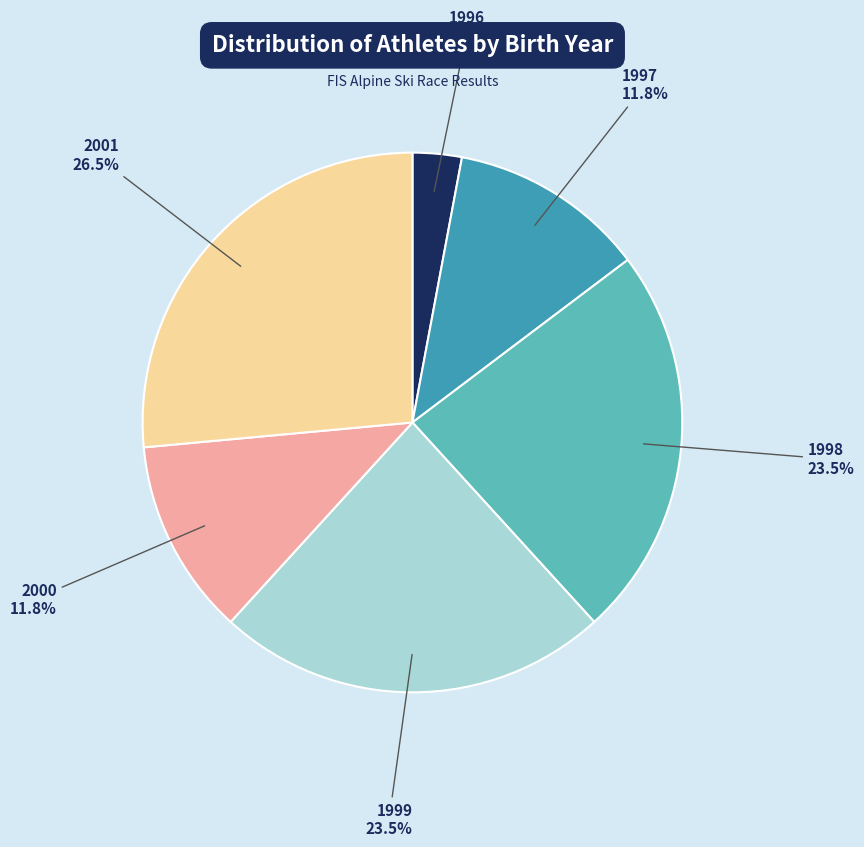

What is the largest slice in the pie chart?

2001